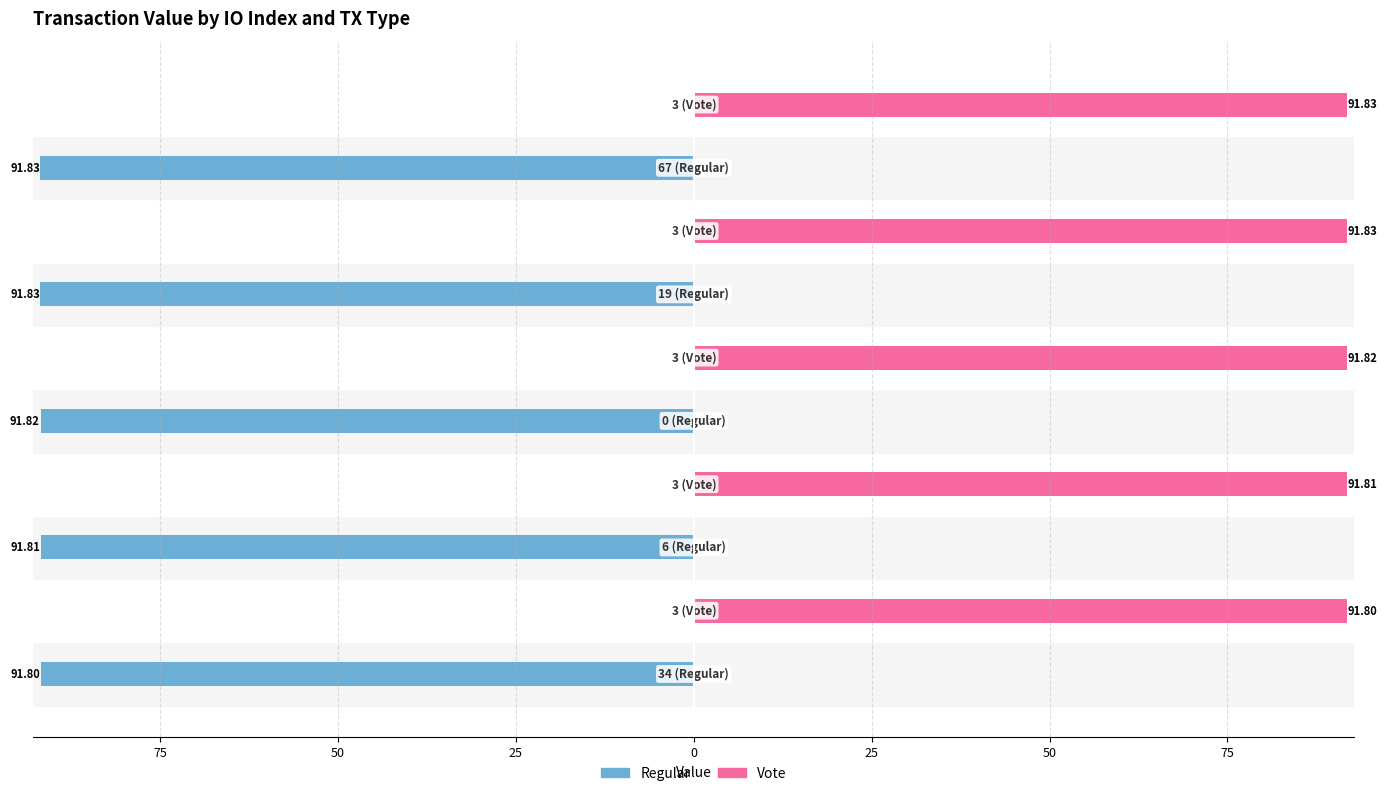

Reading left to right, extract all data points from this chart.

Regular: -91.8	0.0	-91.8	0.0	-91.8	0.0	-91.8	0.0	-91.8	0.0
Vote: 0.0	91.8	0.0	91.8	0.0	91.8	0.0	91.8	0.0	91.8